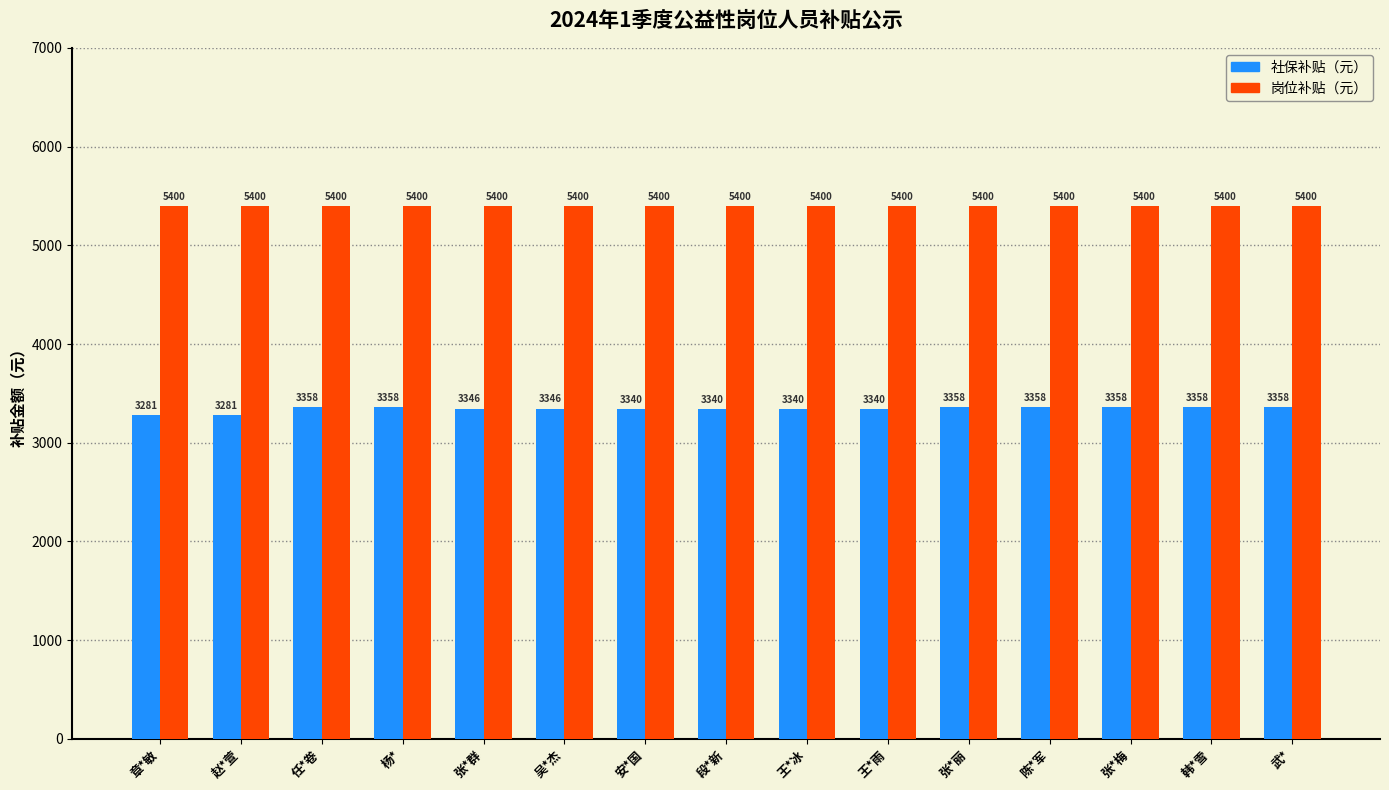

What is the minimum value shown in the chart?

3280.7